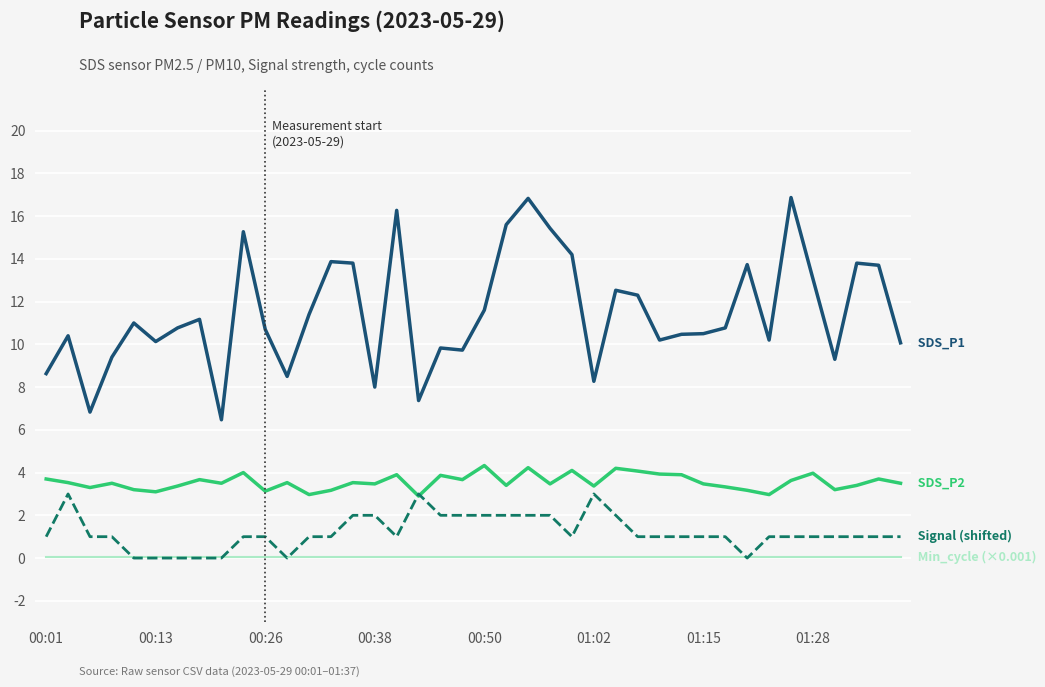

What is the maximum value shown in the chart?

16.9